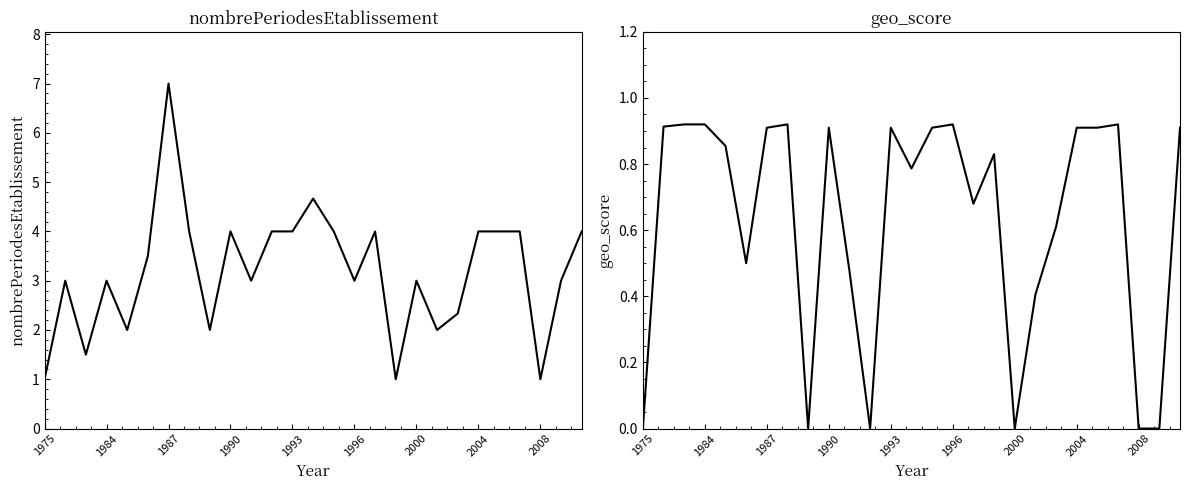

What are all the series names shown in the legend?

nombrePeriodesEtablissement, geo_score